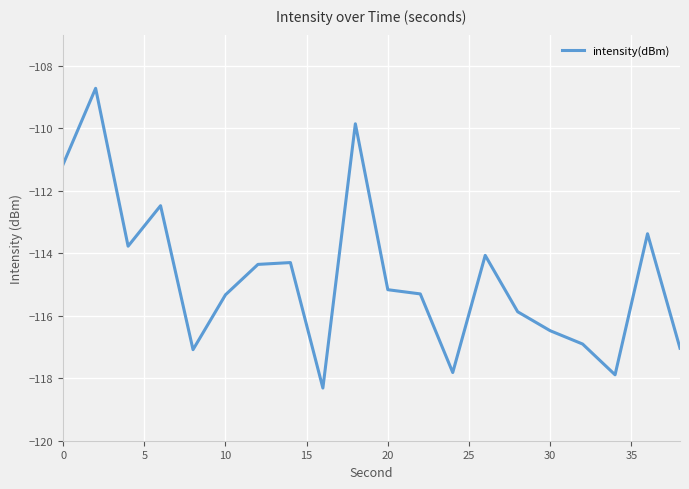

What is the maximum value shown in the chart?

-108.7